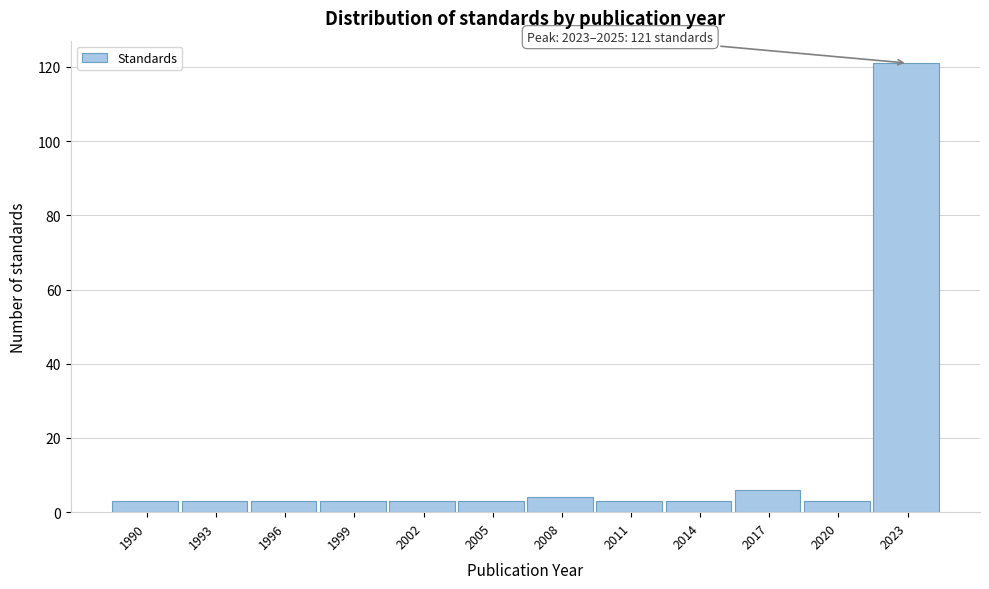

Reading right to left, what are all the values shown in this chart?

2023=121	2020=3	2017=6	2014=3	2011=3	2008=4	2005=3	2002=3	1999=3	1996=3	1993=3	1990=3